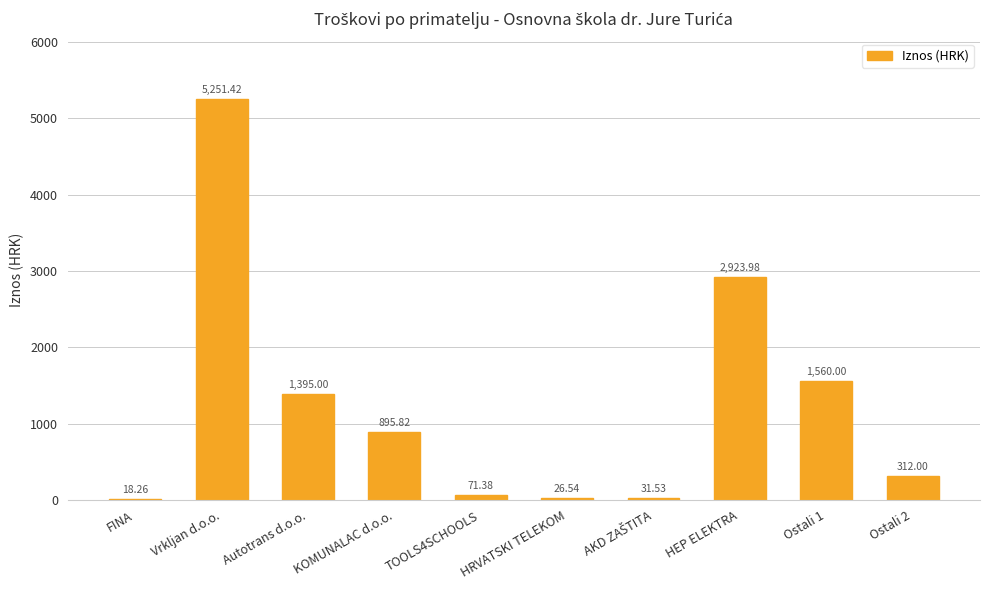

Which label corresponds to the smallest value in the chart?

FINA